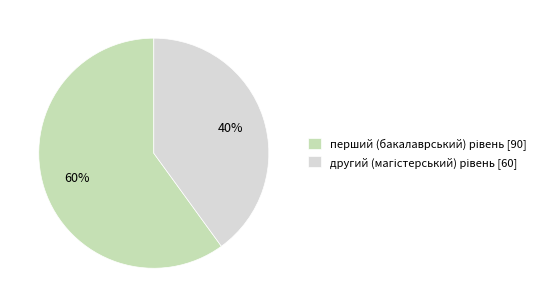

Is there a majority slice in this chart?

Yes